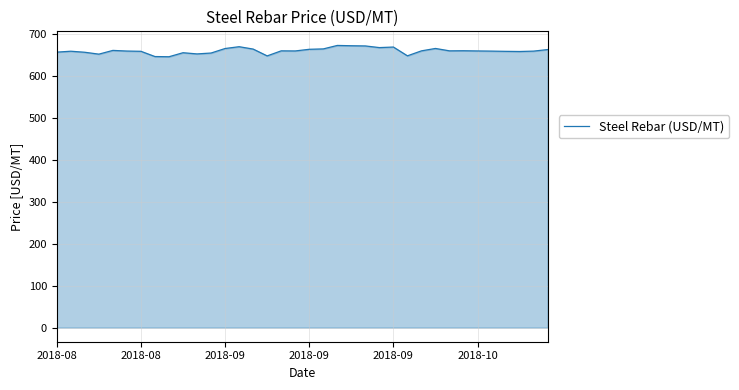

What is the minimum value shown in the chart?

645.2